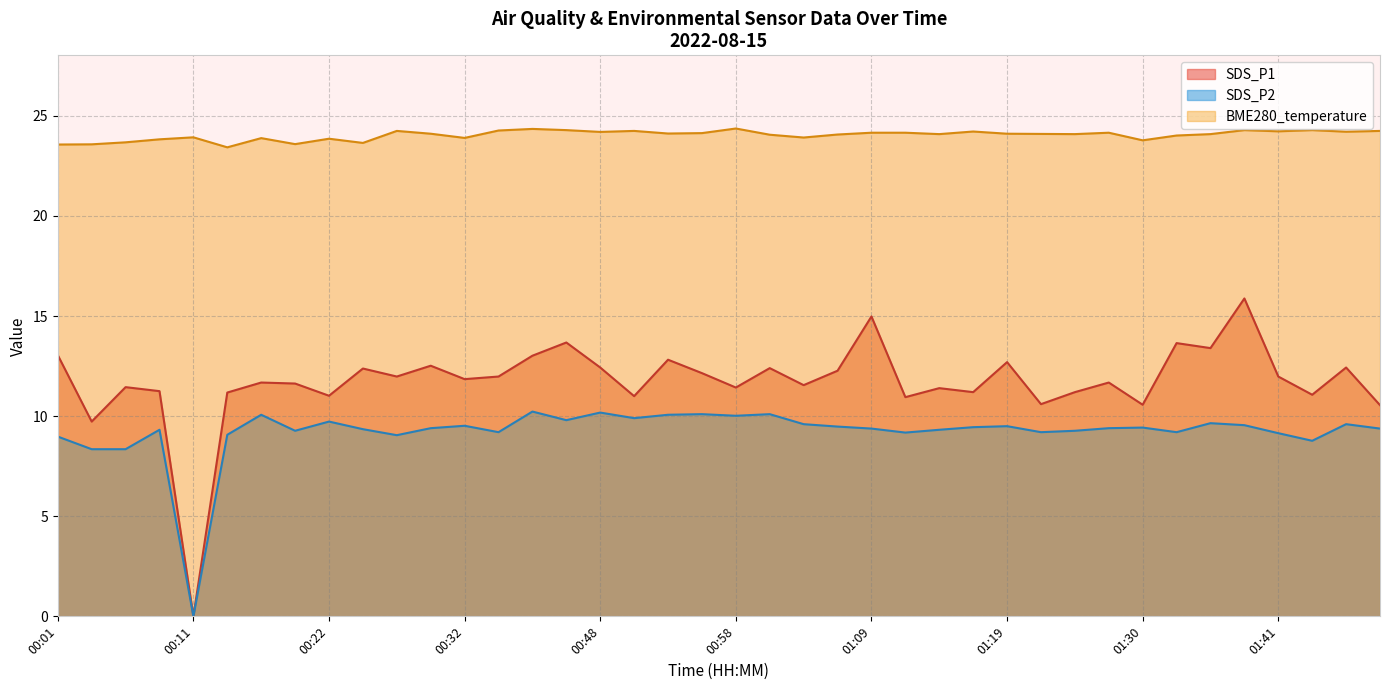

List the labels in order of value, smallest first.

00:14, 00:01, 00:03, 00:19, 00:24, 00:06, 01:30, 00:09, 00:22, 00:17, 00:32, 01:04, 00:11, 01:33, 01:01, 01:06, 01:14, 01:25, 01:35, 01:22, 00:29, 01:19, 00:53, 00:56, 01:09, 01:11, 01:27, 00:48, 01:47, 01:17, 01:41, 00:27, 00:51, 01:49, 00:37, 00:45, 01:38, 01:44, 00:43, 00:58